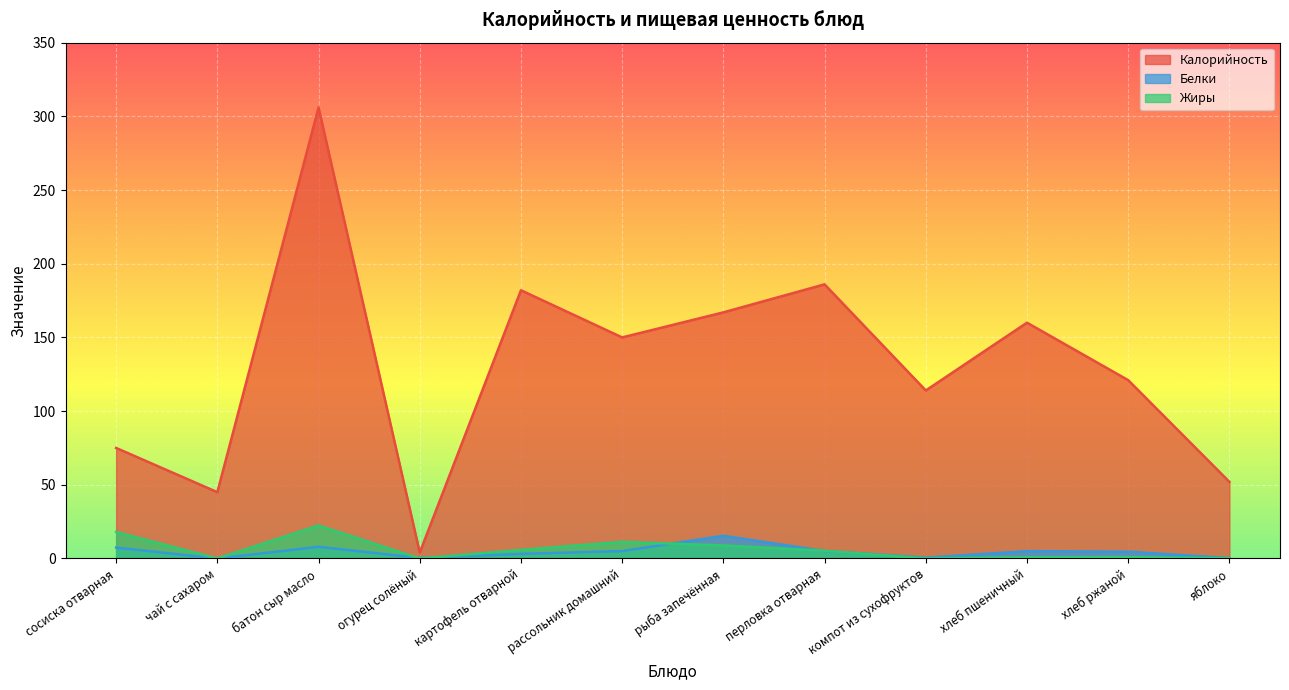

What value does the Калорийность series have at рыба запечённая?

167.0